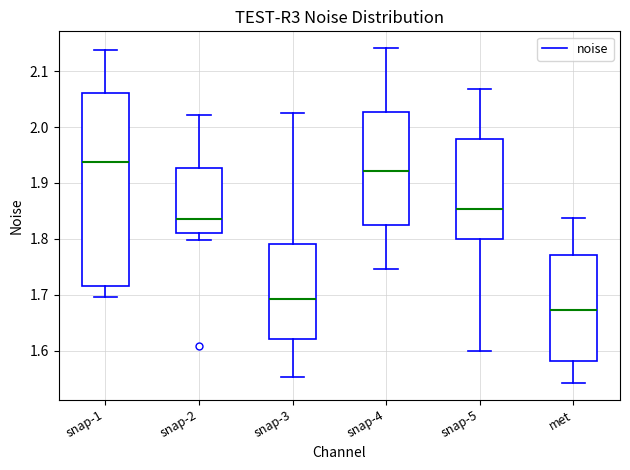

Where does the lower whisker of the box for snap-4 end on the y-axis? The values are not printed on the chart, so give them approximately, as read against the axis.

1.75